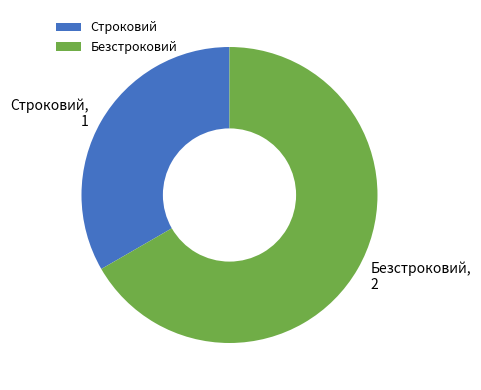

Approximately how many times larger is the value at Строковий compared to Безстроковий?

0.5